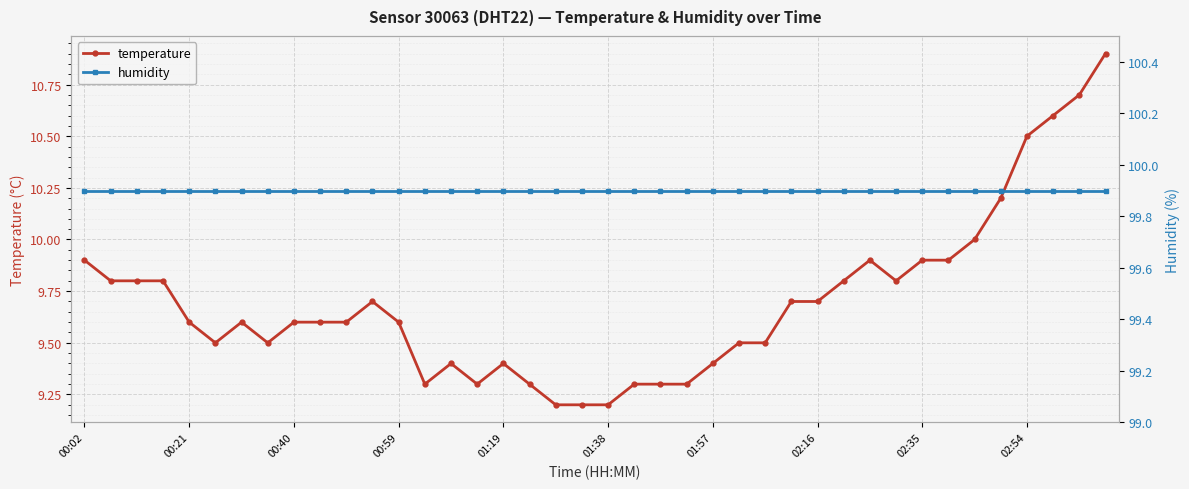

Which series has the largest total across all categories?

humidity